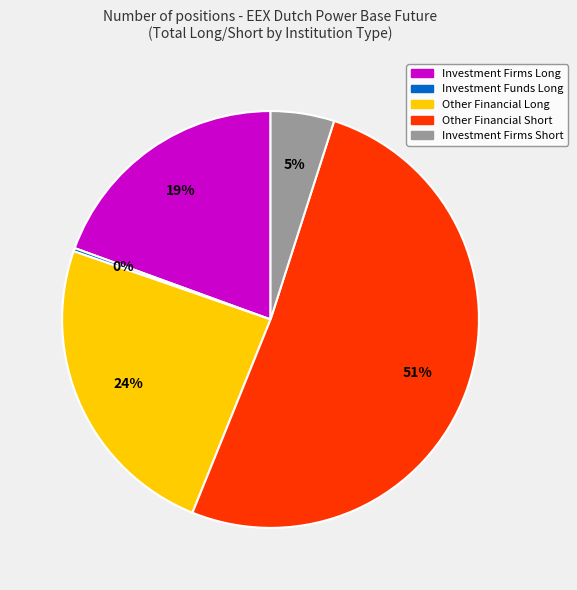

Between Investment Firms Long and Other Financial Short, which is larger?

Other Financial Short